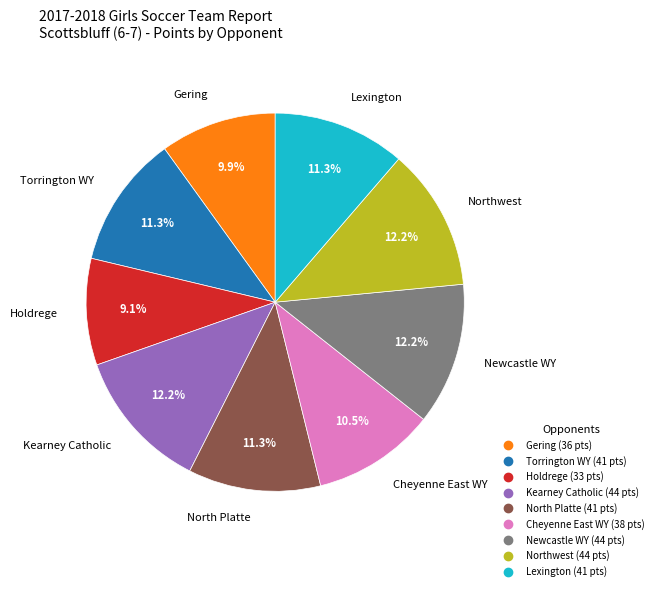

Which category has the smallest portion of the pie?

Holdrege